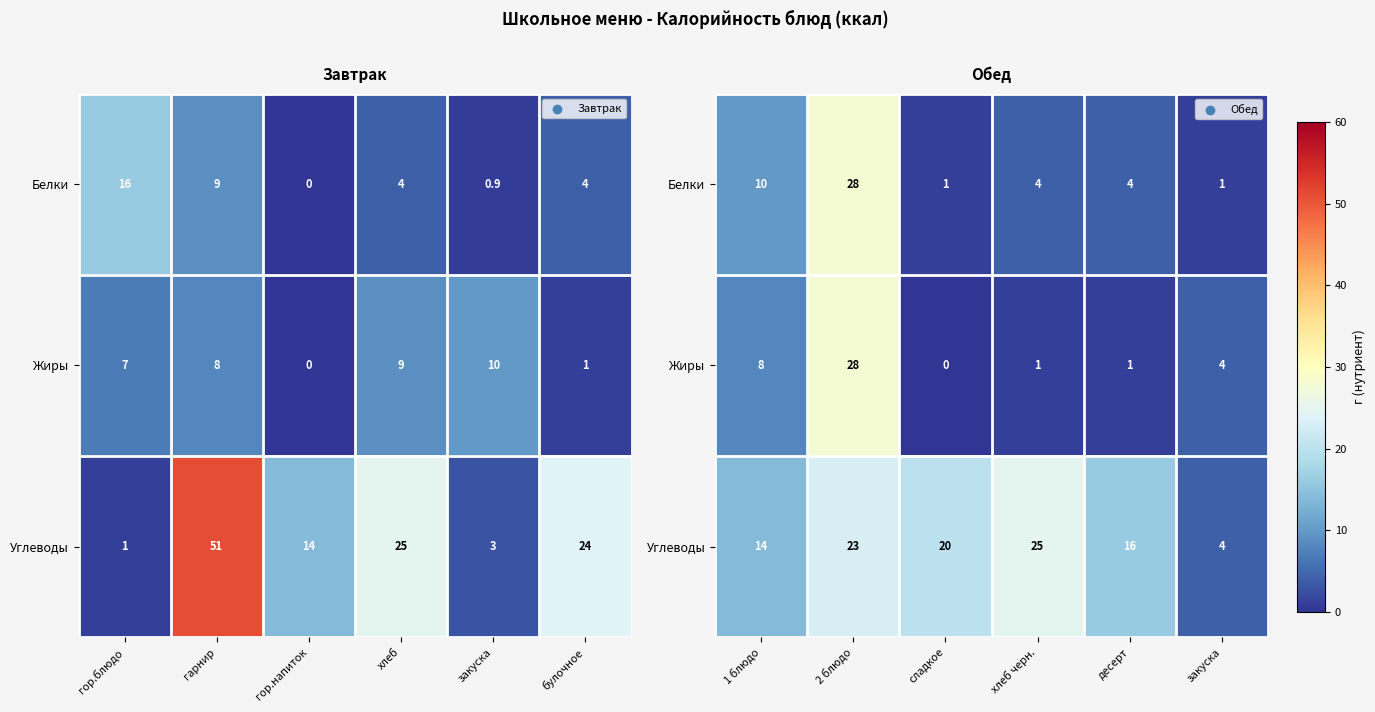

Is it true that Жиры equals 5 at 1 блюдо?

False